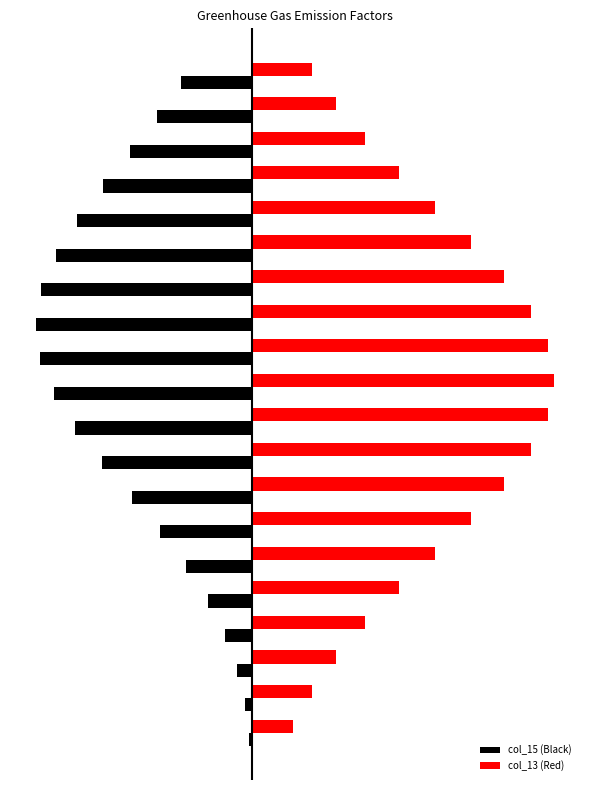

Which series has the largest total across all categories?

col_13 (Red)